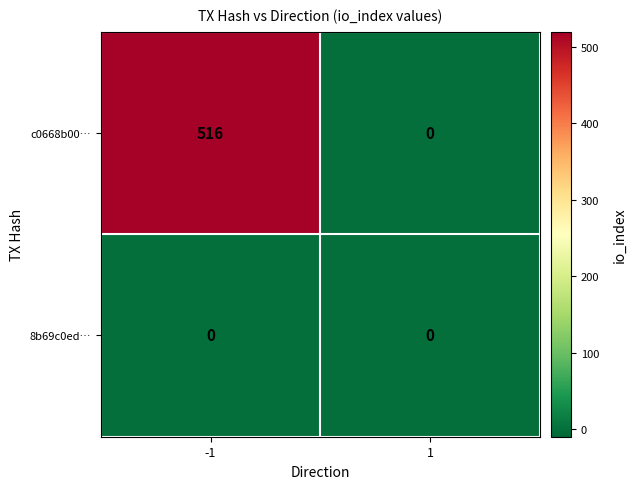

What is the sum of the c0668b00… values at 1 and -1?

516